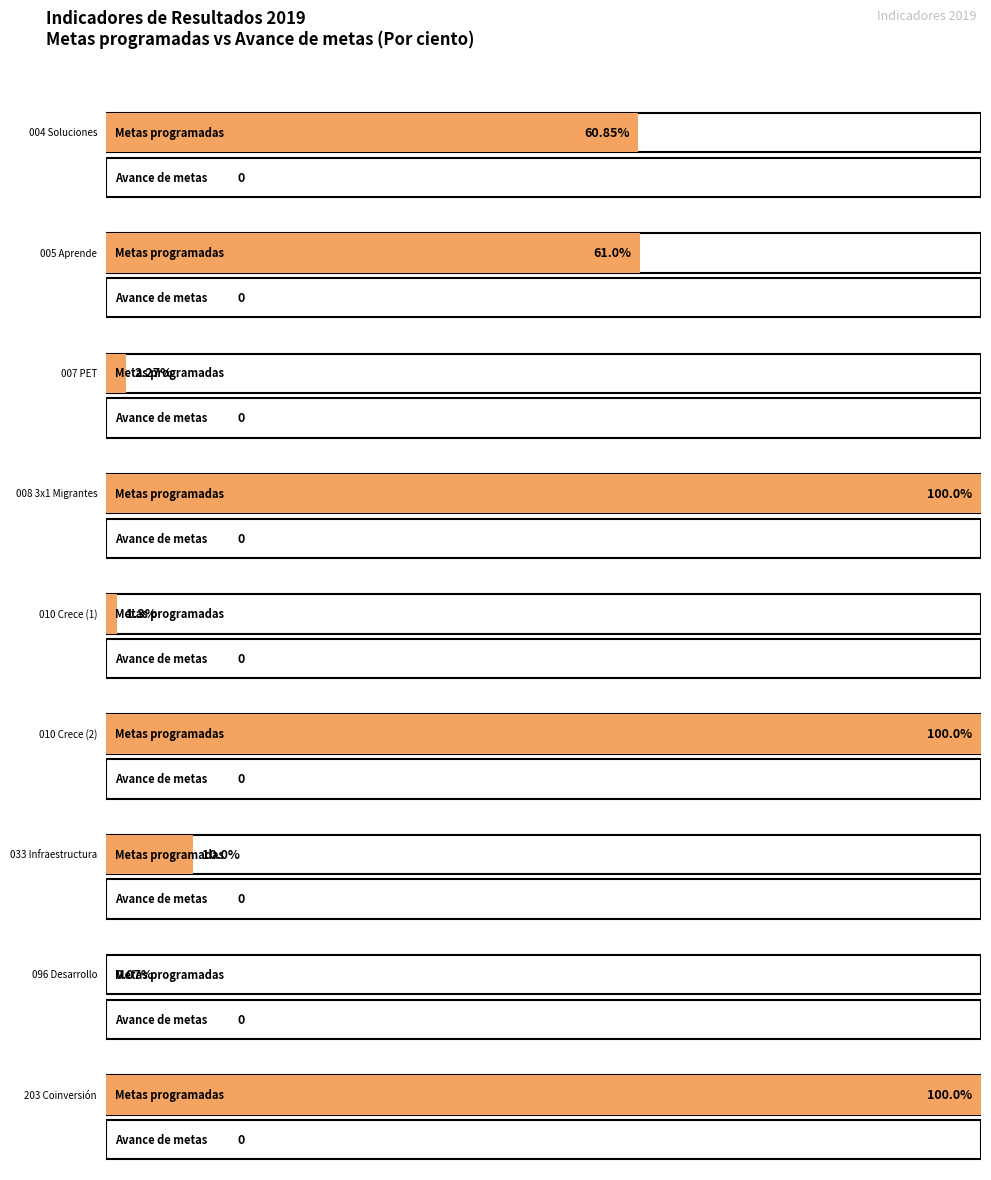

True or false: Metas programadas has a value of 99.9 at 004 Soluciones.

False